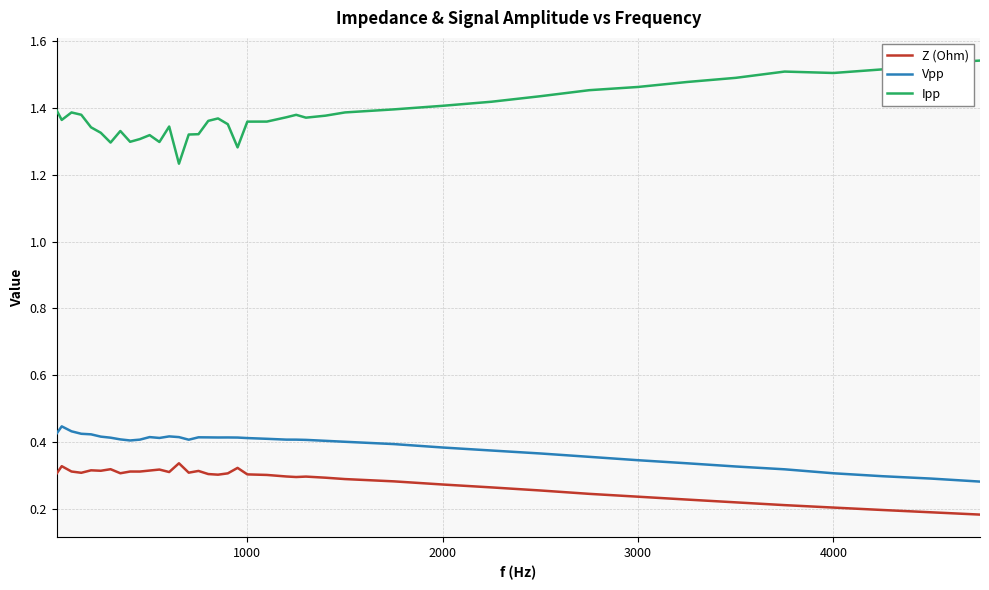

Rank the series by their maximum value, from highest to lowest.

Ipp, Vpp, Z (Ohm)